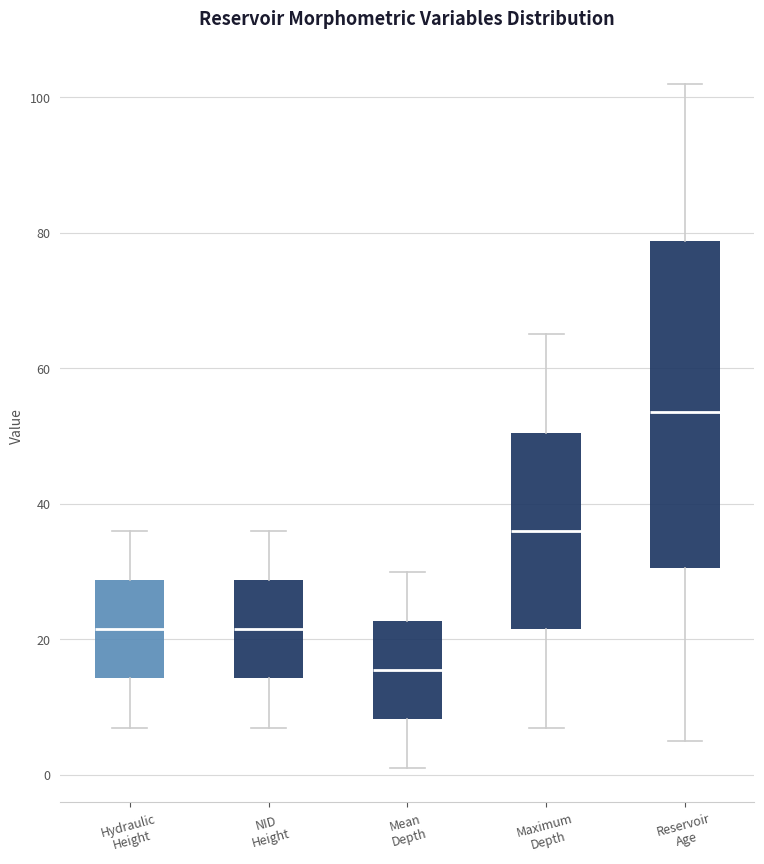

Comparing the boxes themselves (not the whiskers), which one is the tallest?

Reservoir Age